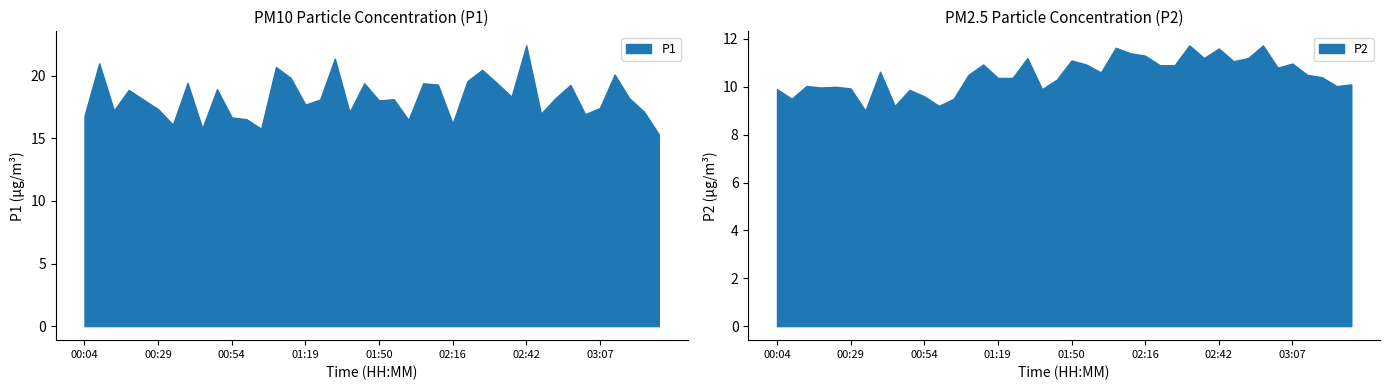

What position from the left is 01:39?

20